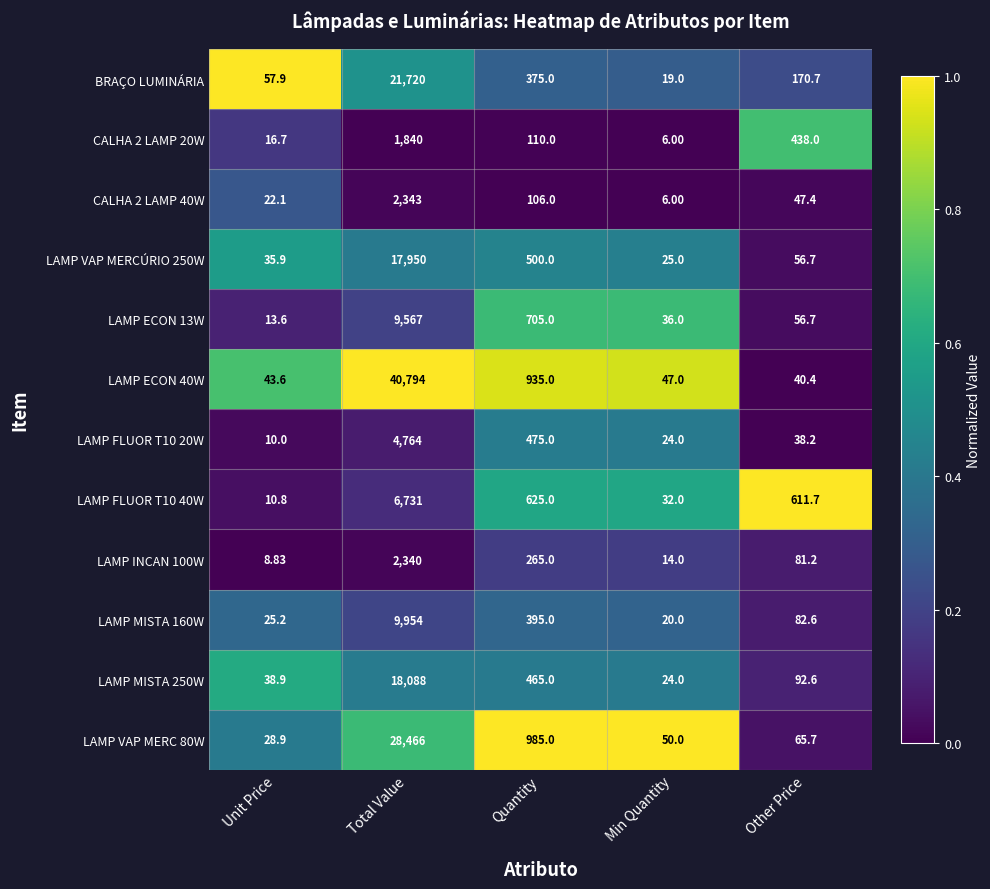

List the labels in order of CALHA 2 LAMP 20W value, largest first.

Total Value, Other Price, Quantity, Unit Price, Min Quantity